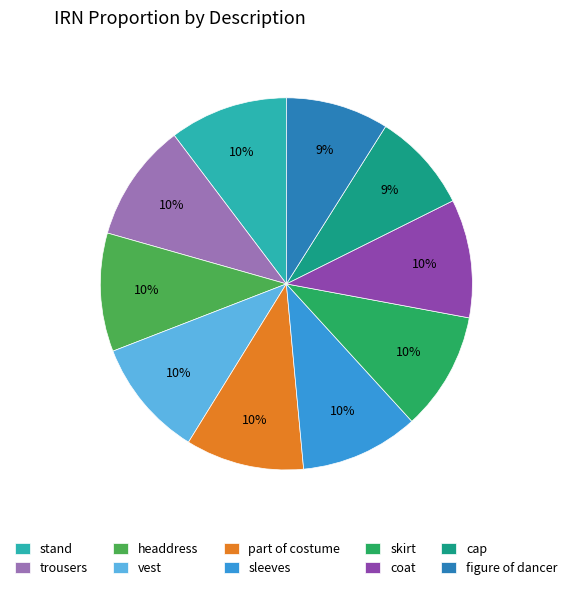

What is the ratio of the value at trousers to the value at vest?

1.0